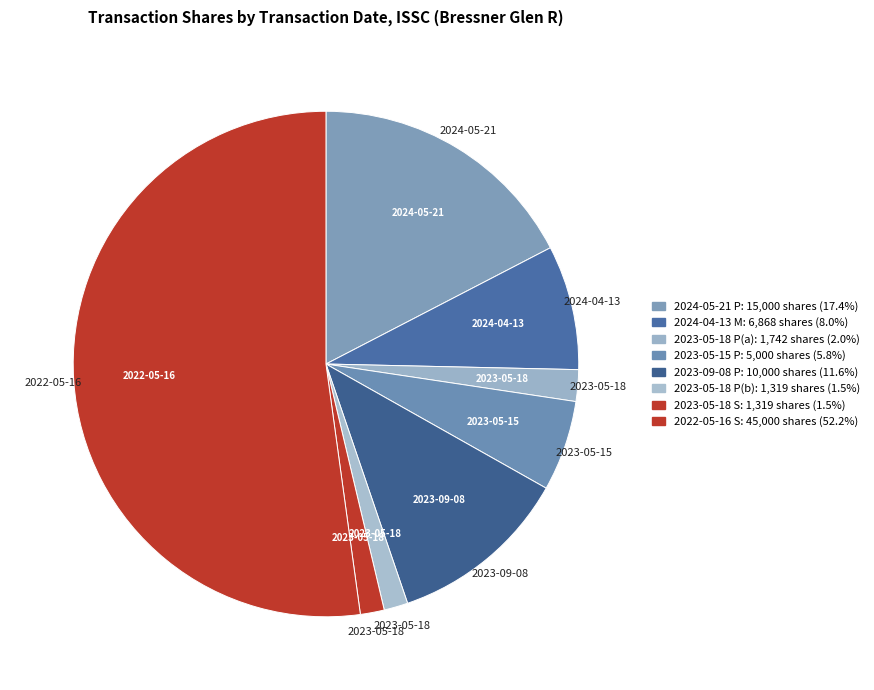

Which category has the smallest portion of the pie?

2023-05-18 (P, 1319)